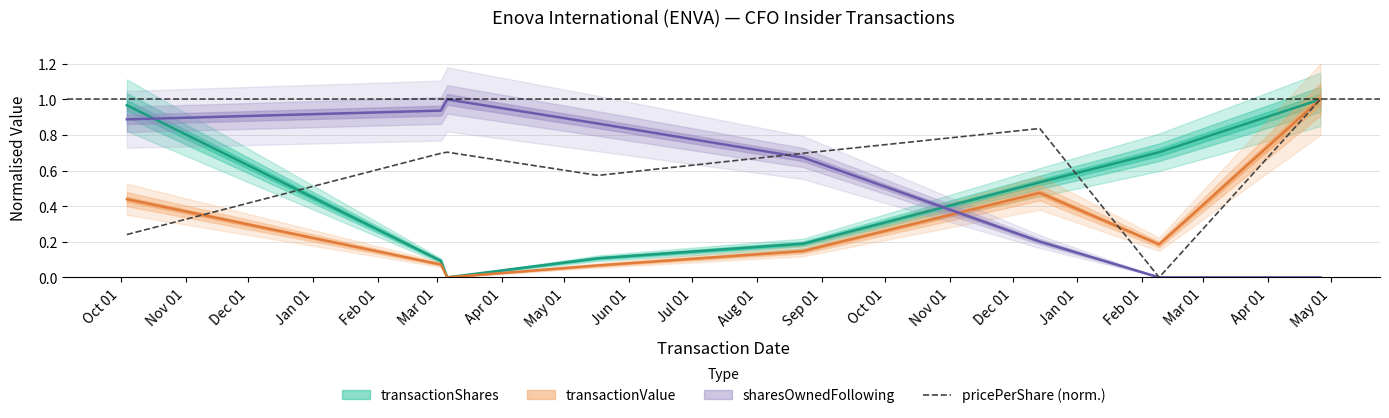

Does the chart have visible grid lines?

Yes